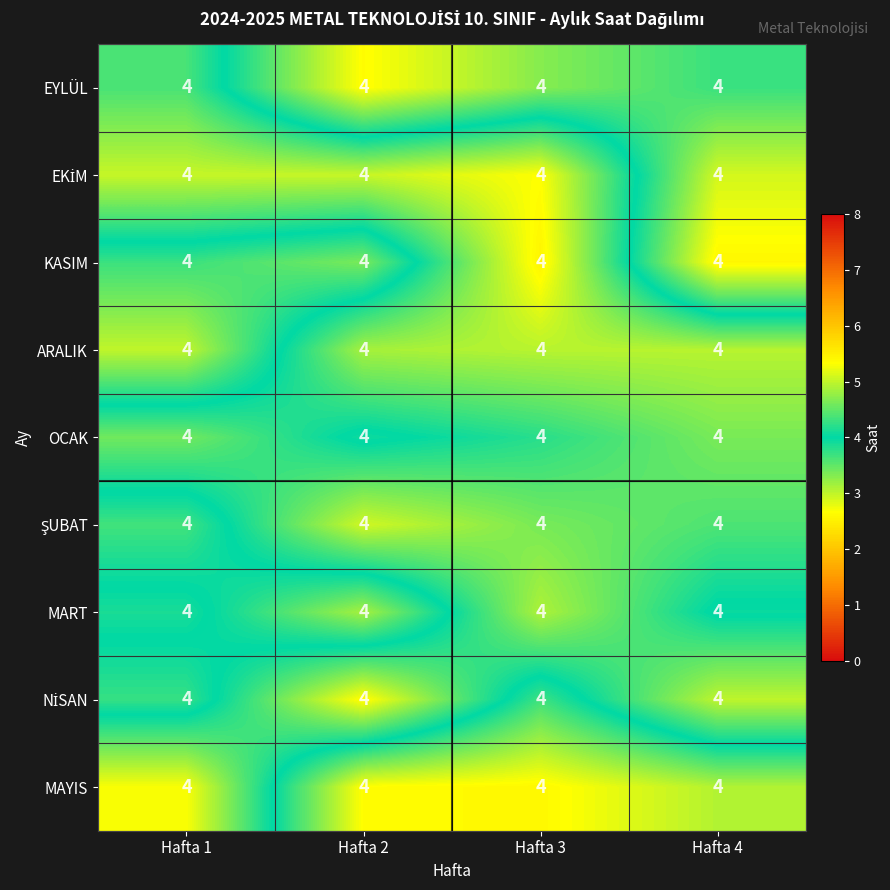

Between Hafta 4 and Hafta 3, which is larger?

Hafta 3